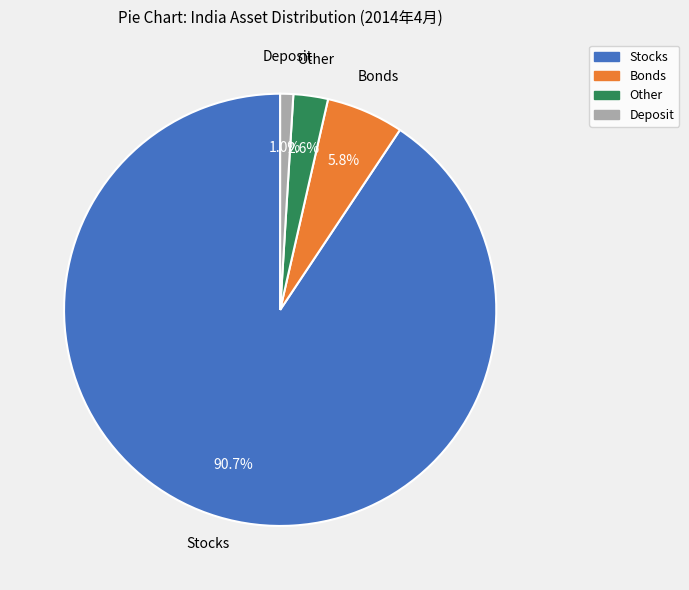

How many slices are in this pie chart?

4